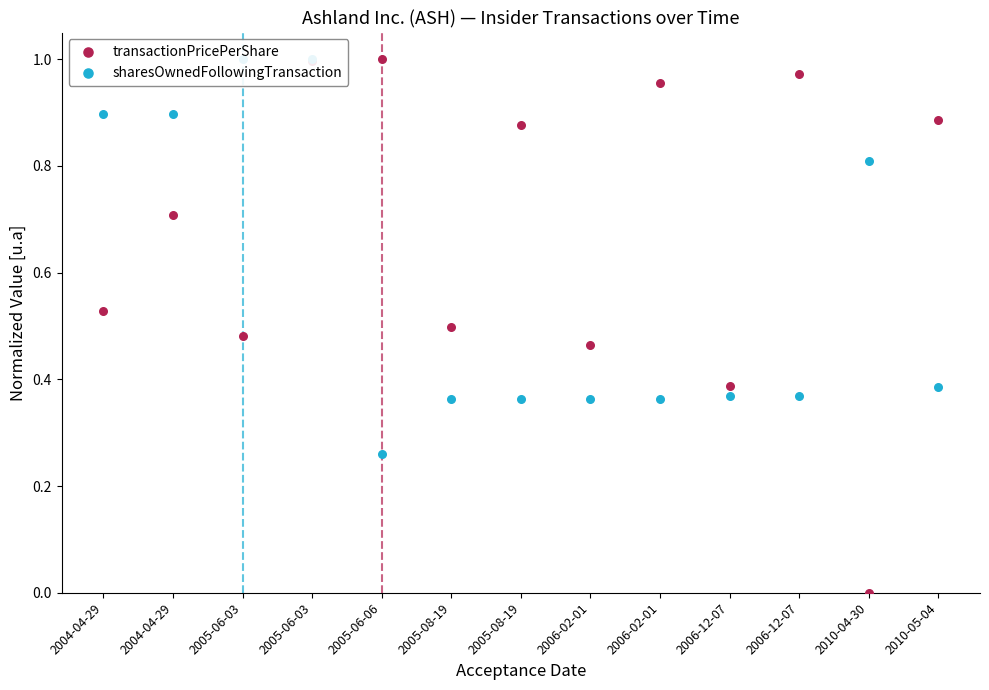

At which category is the sum across all series the highest?

2005-06-03